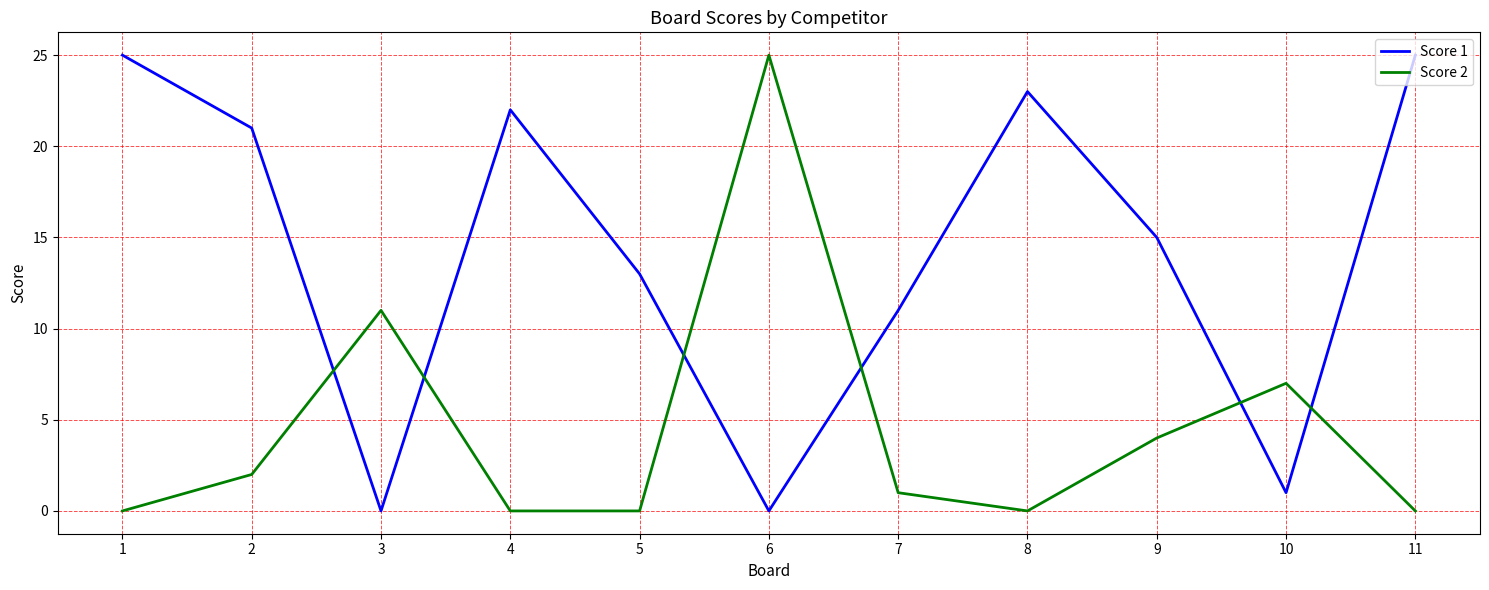

Count the number of categories in the chart.

11